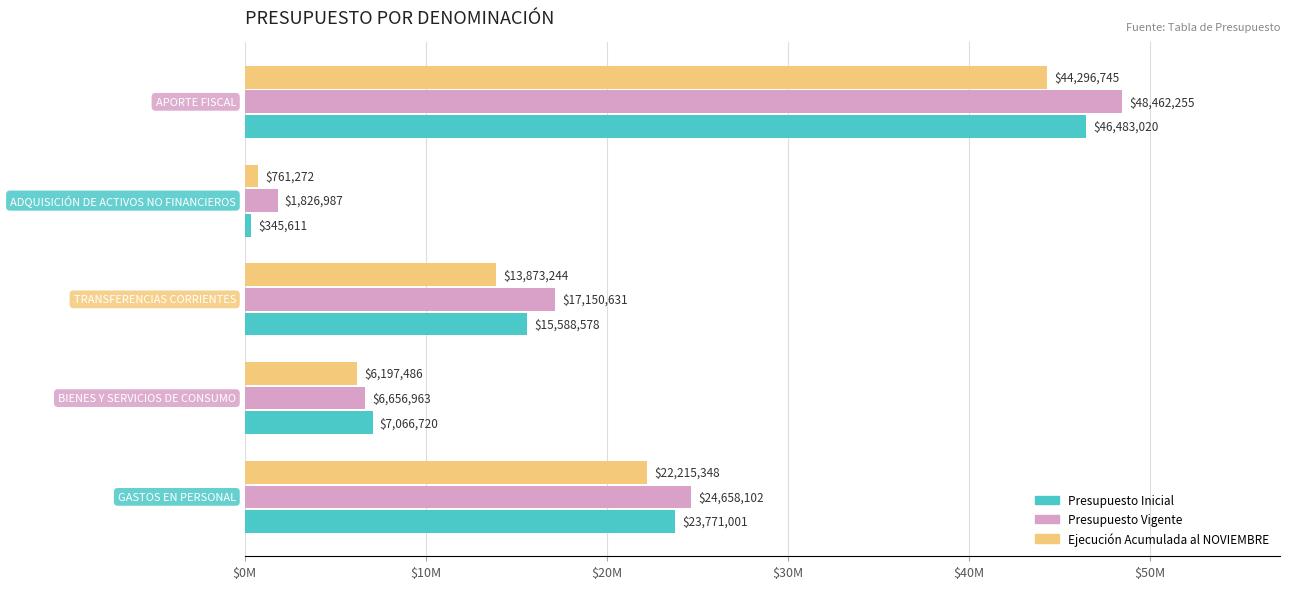

Rank the series by their maximum value, from highest to lowest.

Presupuesto Vigente, Presupuesto Inicial, Ejecución Acumulada al NOVIEMBRE